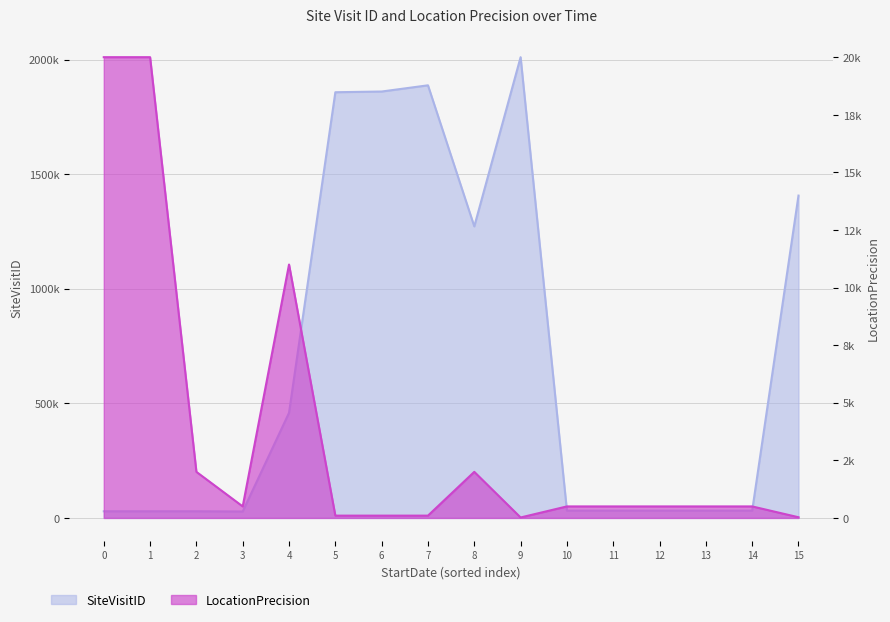

True or false: SiteVisitID has a value of 55571 at 10.

False